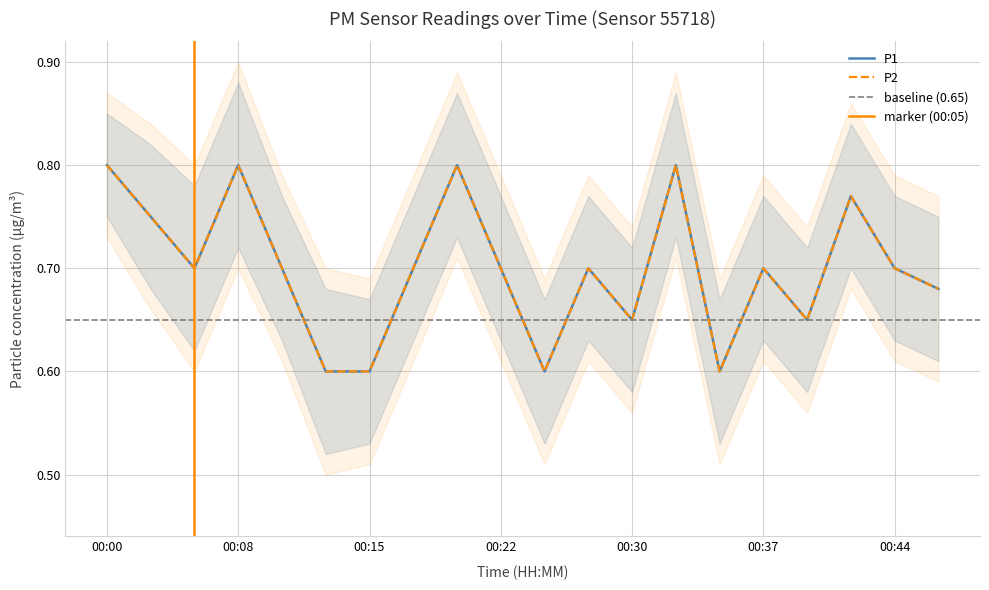

Rank the series at 00:13 from highest to lowest value.

P1, P2